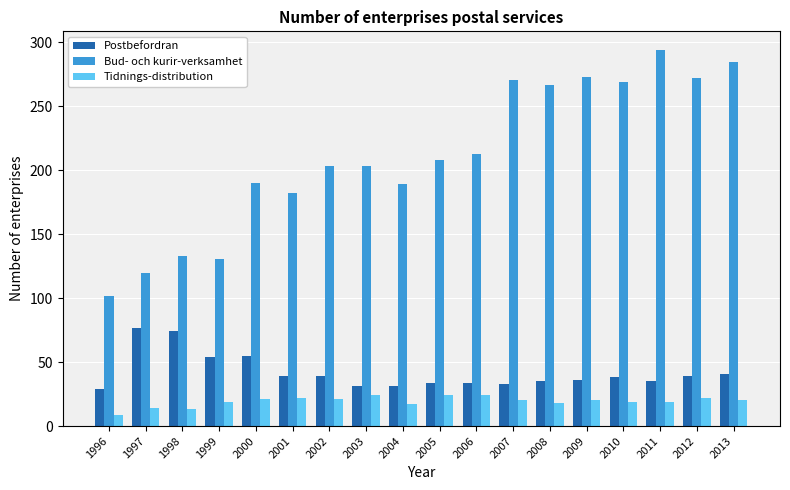

The Bud- och kurir-verksamhet series shows 430 at 2011. True or false?

False